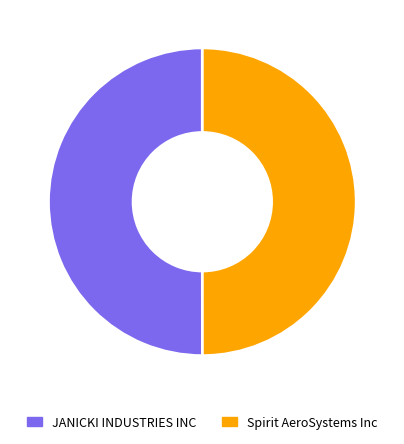

To the nearest percent, what is the average slice percentage?

50%